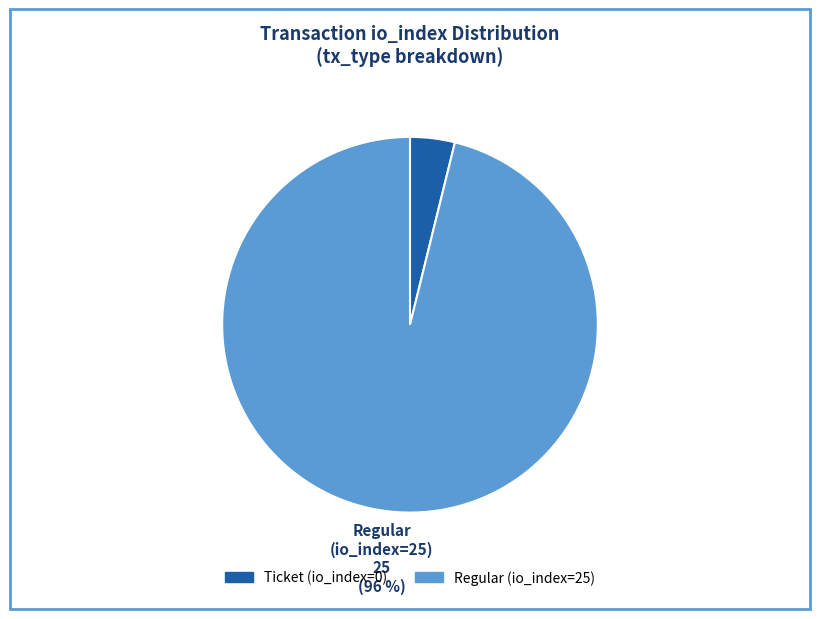

Which has a higher value, Ticket (io_index=0) or Regular (io_index=25)?

Regular (io_index=25)